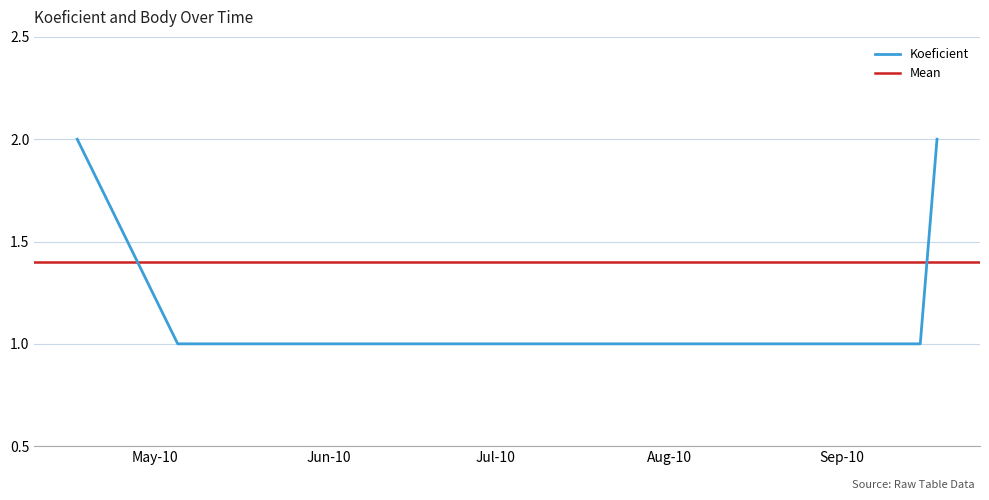

List the labels in order of value, largest first.

2010-04-17, 2010-09-18, 2010-05-05, 2010-05-26, 2010-09-15